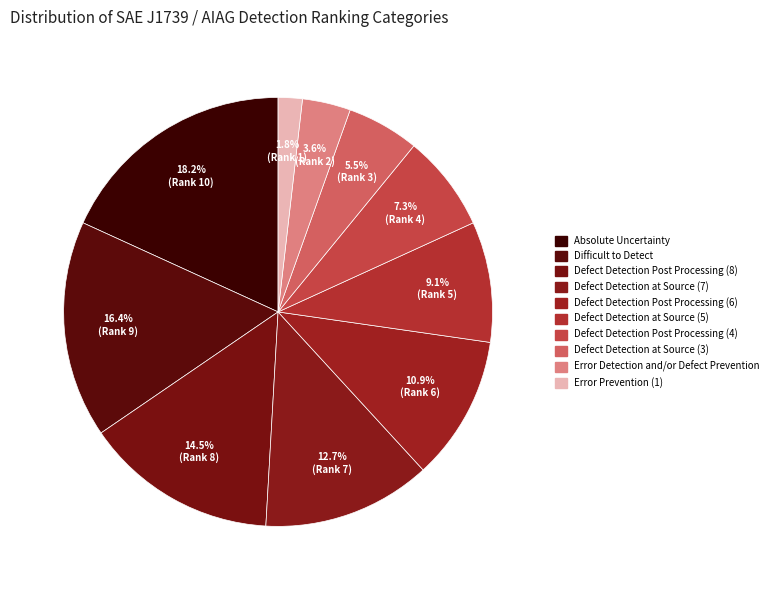

How many slices are in this pie chart?

10